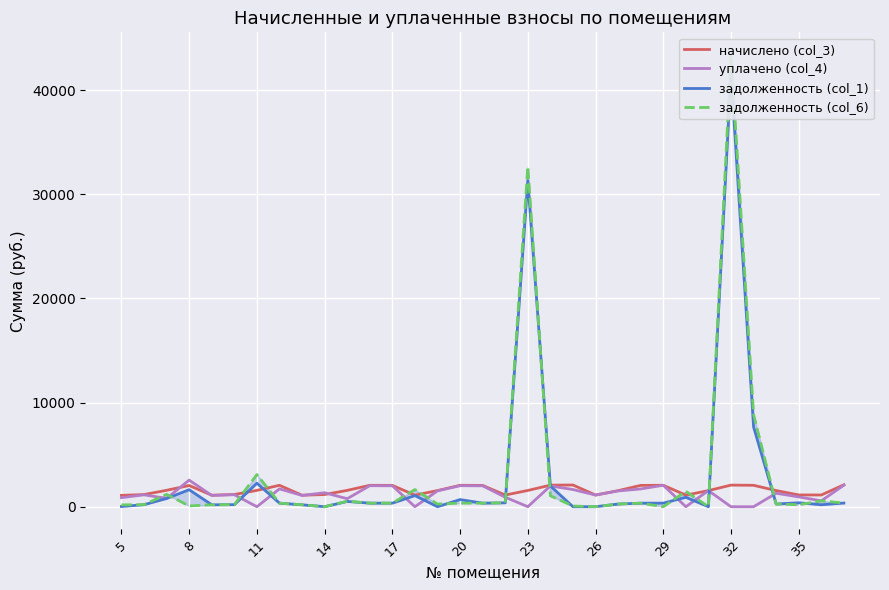

What is the minimum value for начислено (col_3)?

1090.7